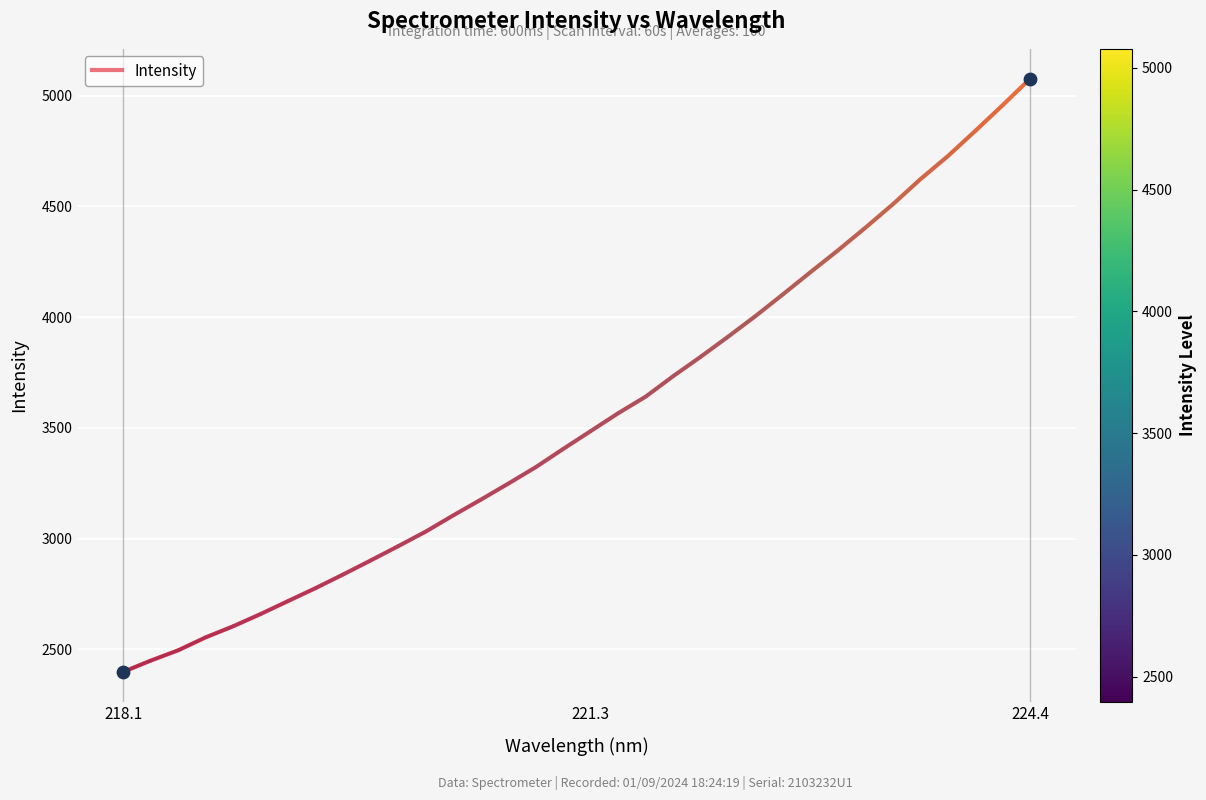

What is the smallest value displayed?

2397.5